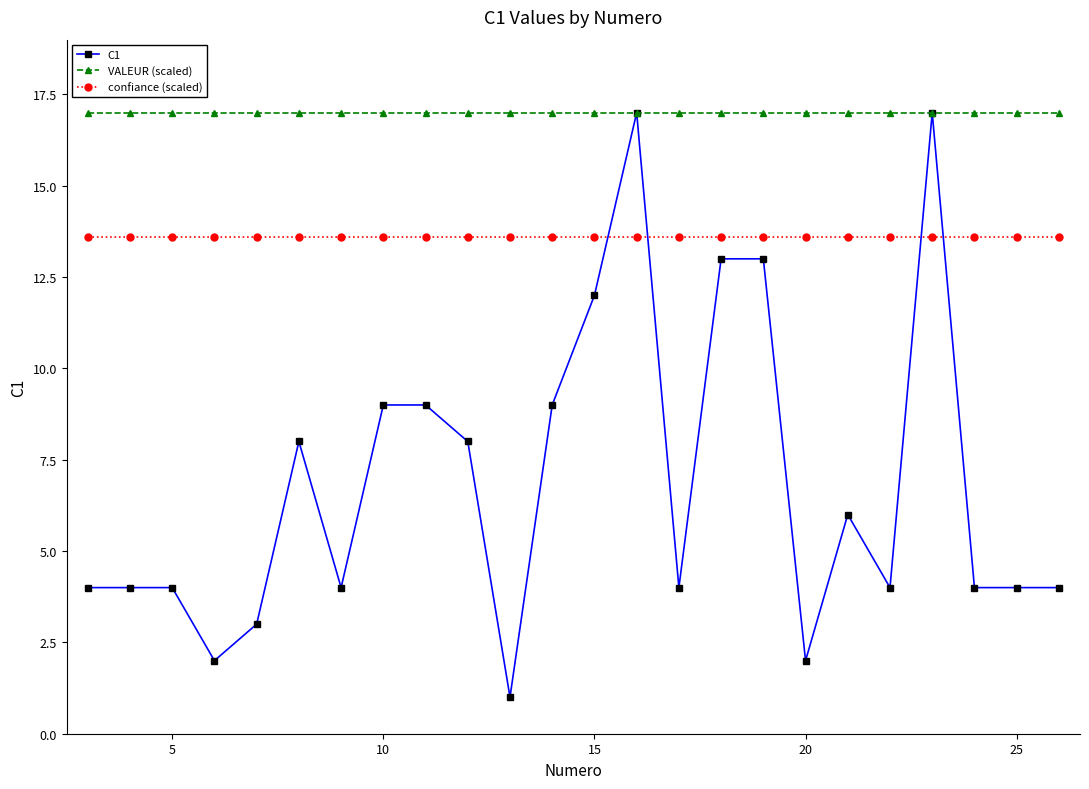

Rank the series by their average value, from highest to lowest.

VALEUR (scaled), confiance (scaled), C1